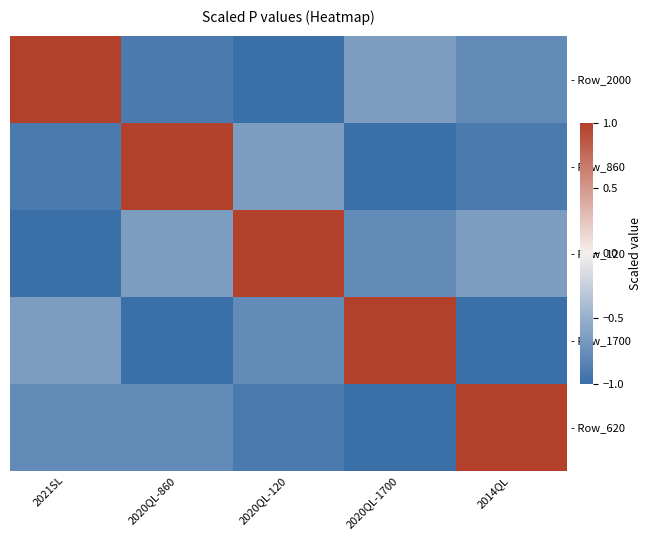

Reading left to right, what are all the values shown in this chart?

- Row_2000: 2021SL=1.0	2020QL-860=-0.9	2020QL-120=-1.0	2020QL-1700=-0.6	2014QL=-0.8
- Row_860: 2021SL=-0.9	2020QL-860=1.0	2020QL-120=-0.6	2020QL-1700=-1.0	2014QL=-0.9
- Row_120: 2021SL=-1.0	2020QL-860=-0.6	2020QL-120=1.0	2020QL-1700=-0.8	2014QL=-0.6
- Row_1700: 2021SL=-0.6	2020QL-860=-1.0	2020QL-120=-0.8	2020QL-1700=1.0	2014QL=-1.0
- Row_620: 2021SL=-0.8	2020QL-860=-0.8	2020QL-120=-0.9	2020QL-1700=-1.0	2014QL=1.0